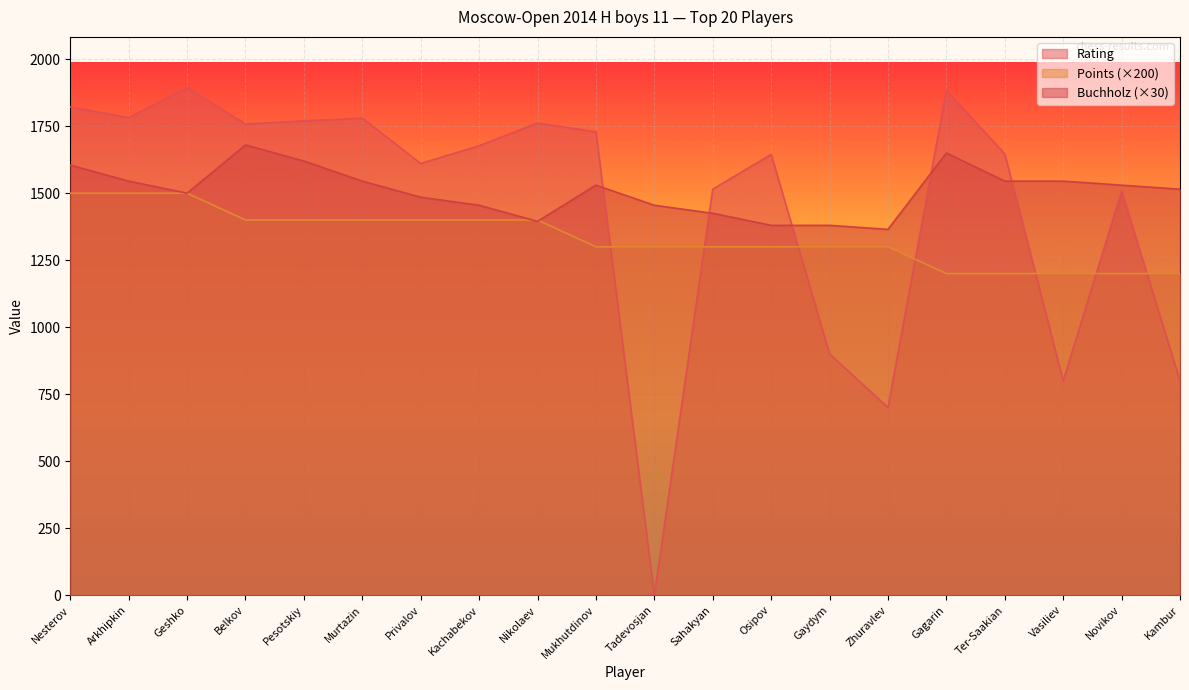

What is the value of the Rating point at the 9th from the left?

1762